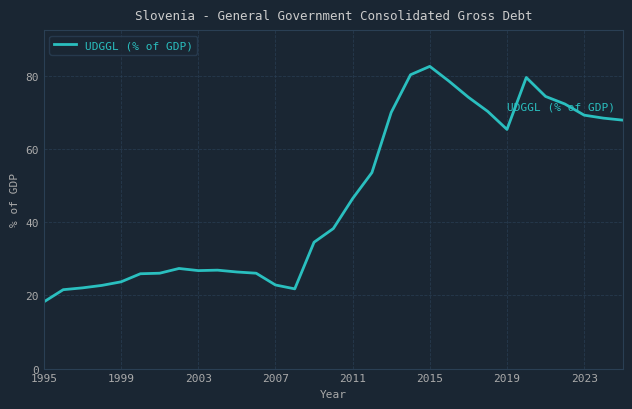

What is the smallest value displayed?

18.2